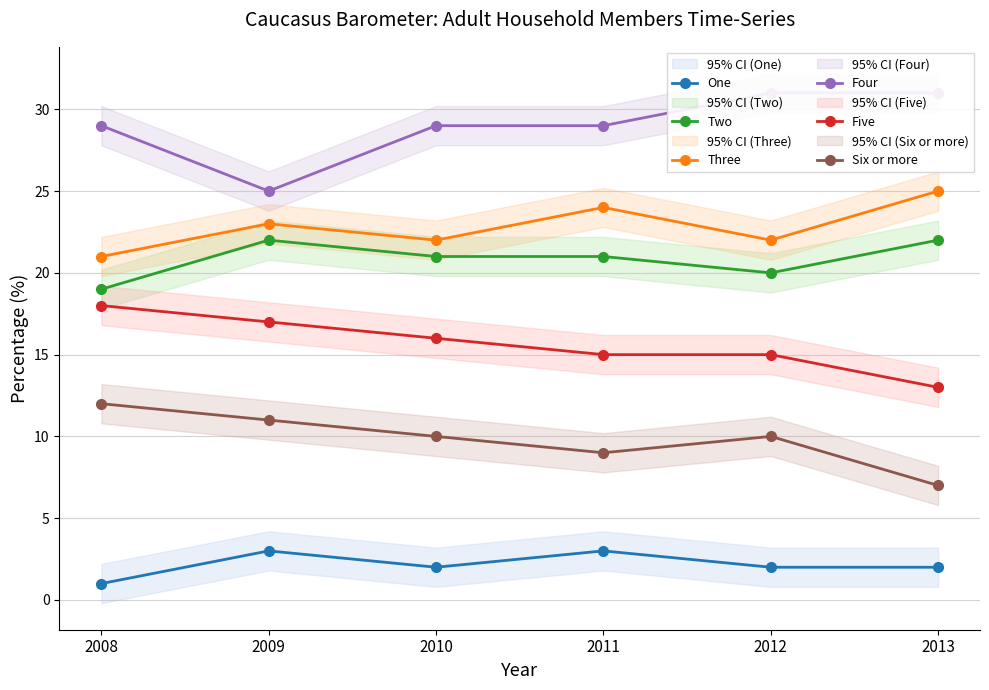

What is the difference between the maximum and minimum values in the Four series?

6